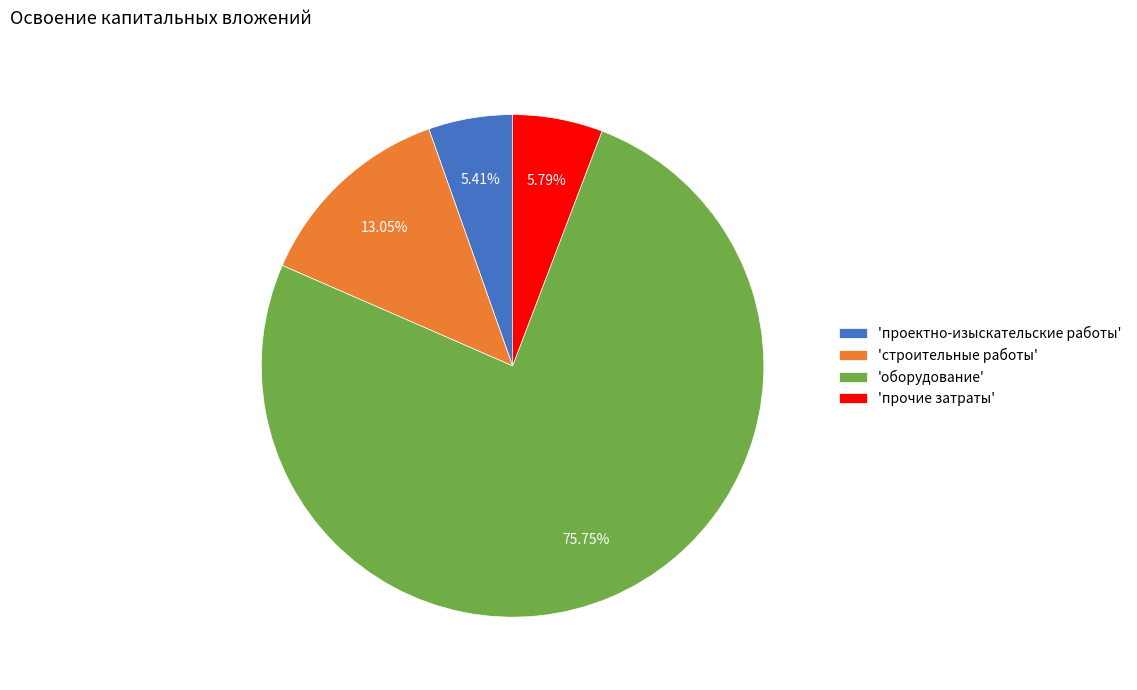

What is the largest slice in the pie chart?

'оборудование'